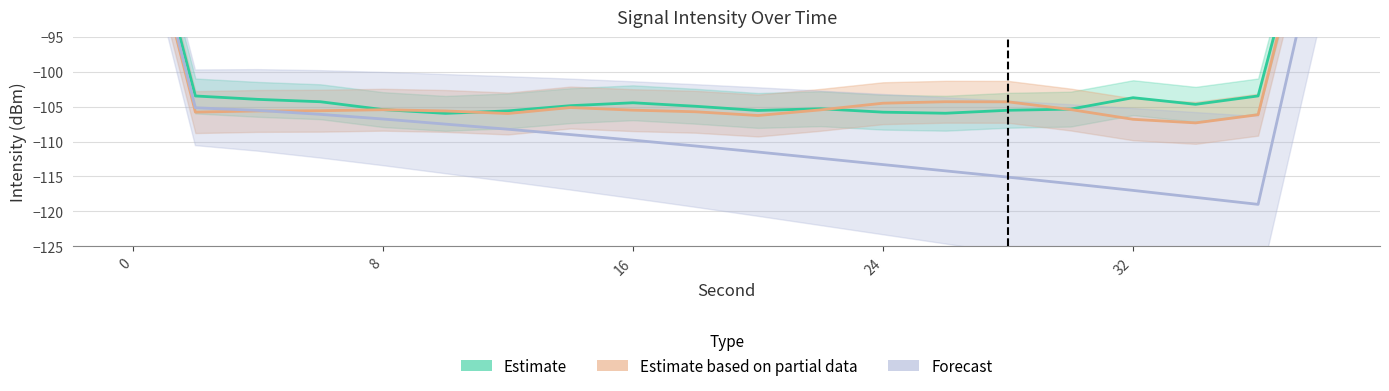

Which series ends up on top after the final intersection of Estimate based on partial data and Estimate?

Estimate